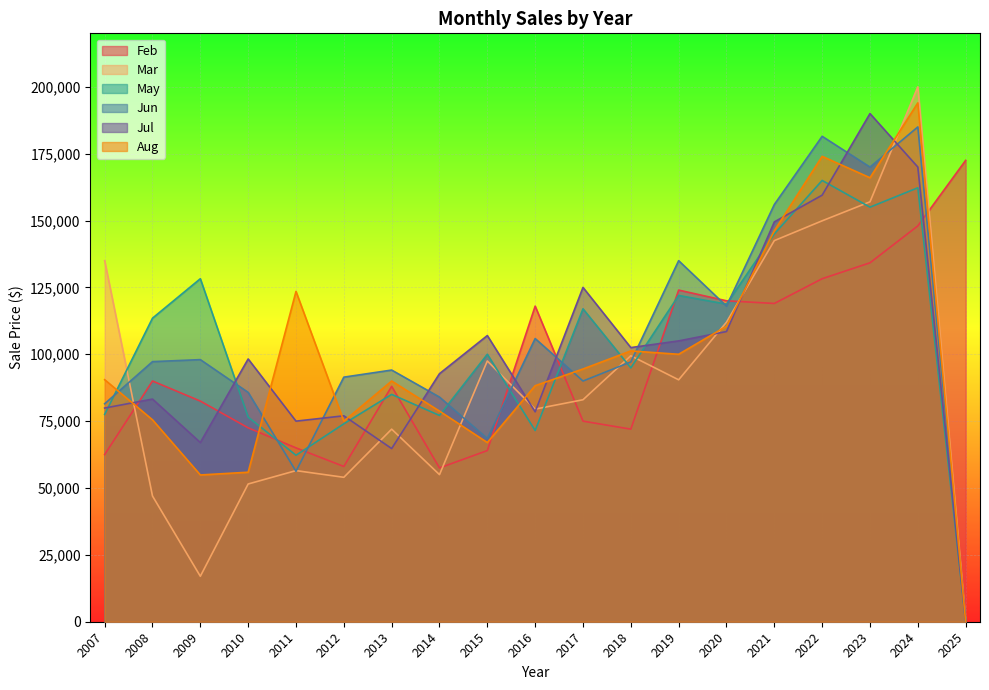

How many data points in Mar are above 83000?

9